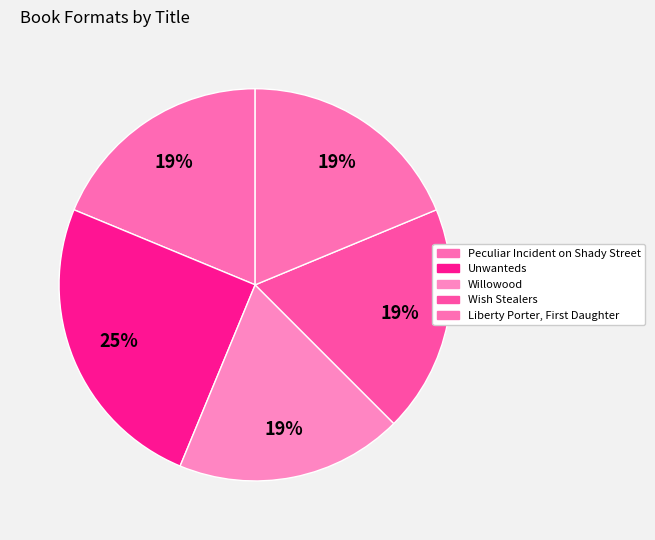

How many segments does this pie chart have?

5